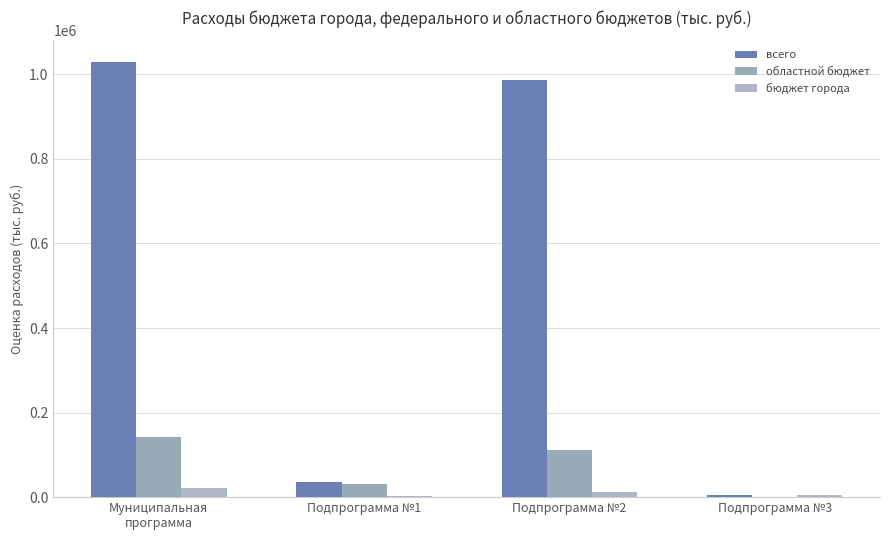

Which series changed the most between Муниципальная
программа and Подпрограмма №2?

всего